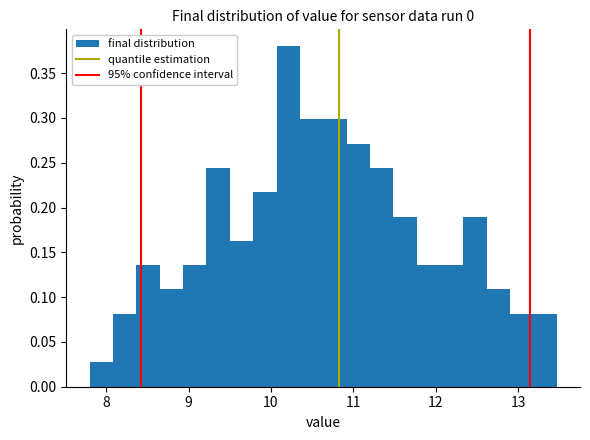

Around what value on the x-axis is the tallest bar? Give the approximate position of its centre, as read against the axis.

10.2